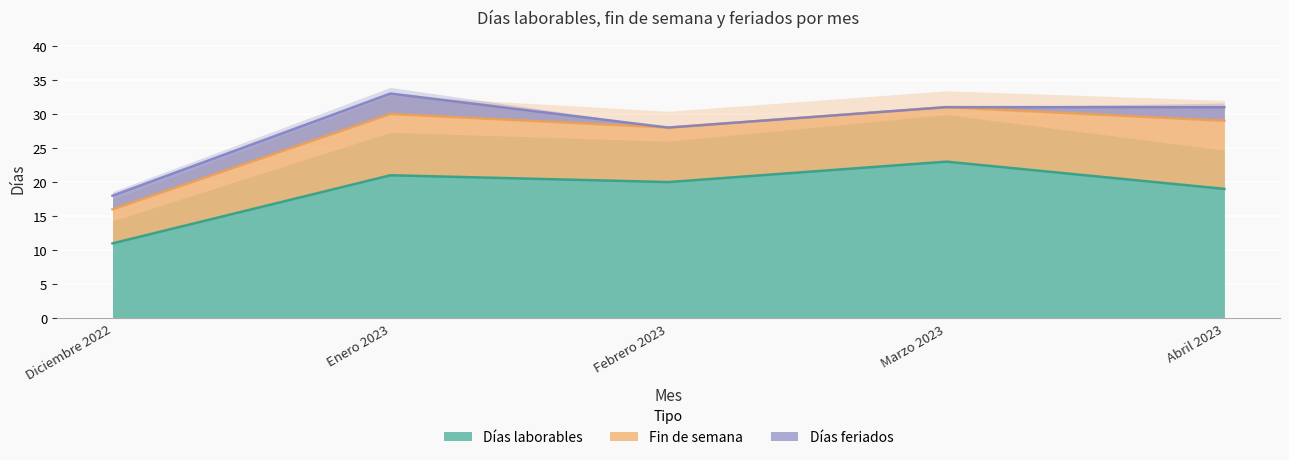

Which series has the largest range (max minus min)?

Días laborables